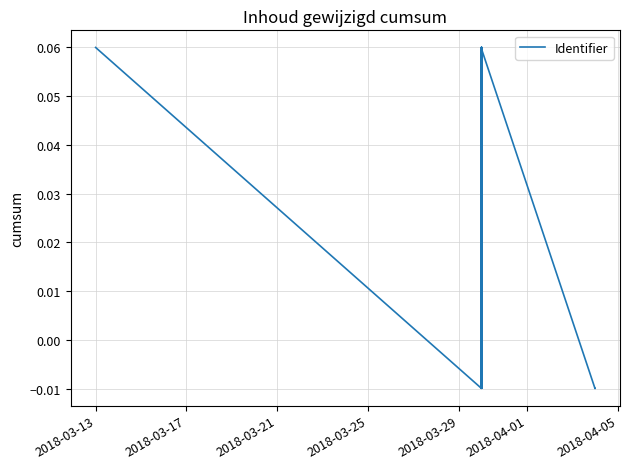

How many interior local peaks (higher than both neighbors) does the data have?

3